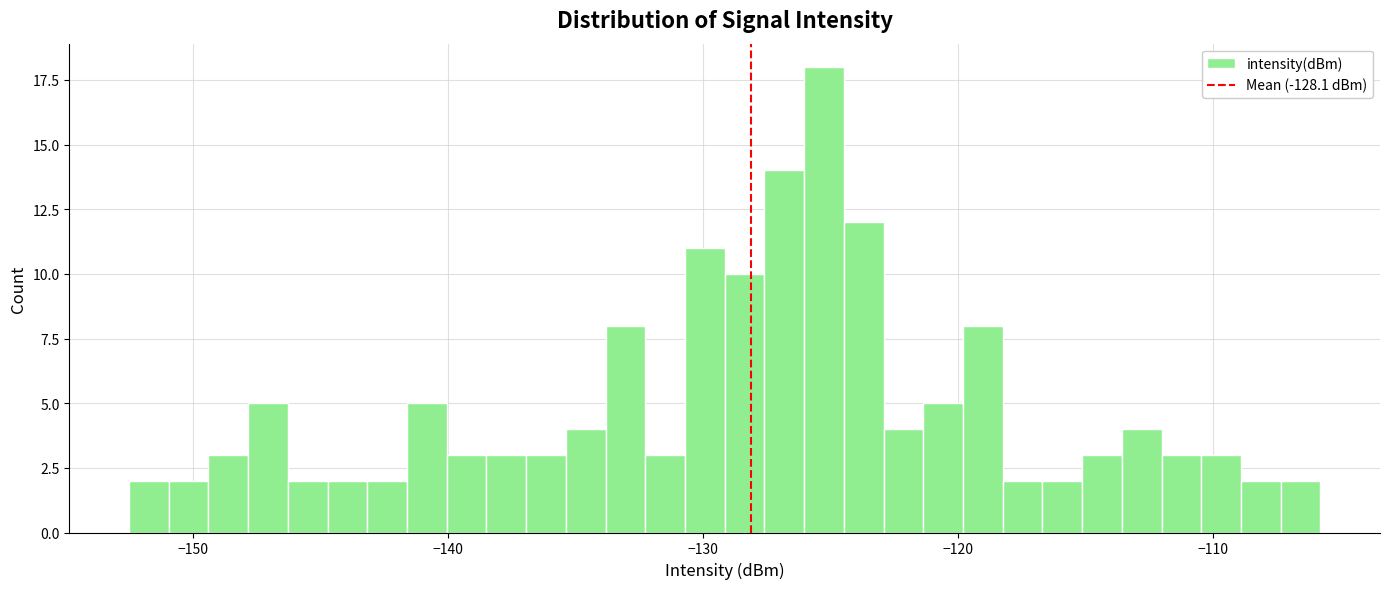

Read against the x-axis, roughly where is the centre of the tallest bar?

-125